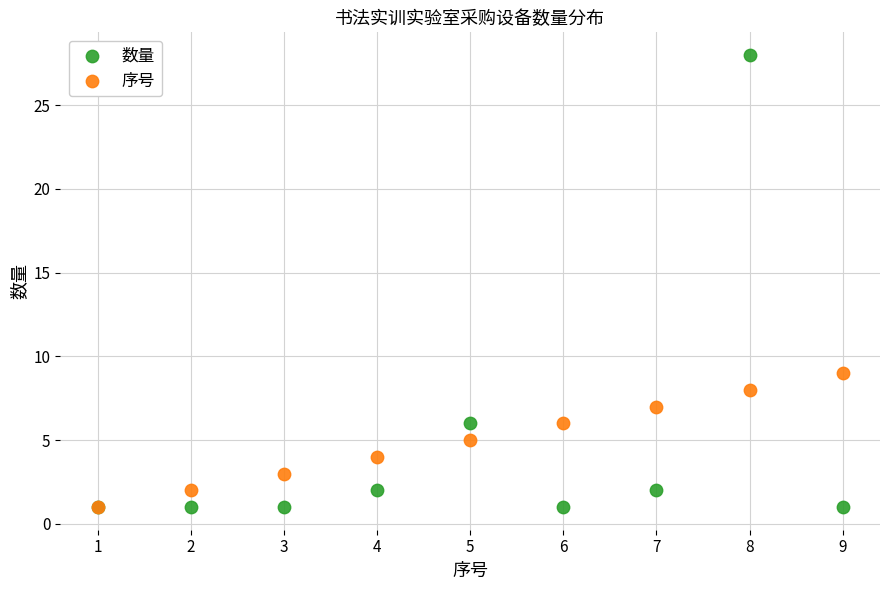

In the 数量 series, what Y value is closest to 14?

6